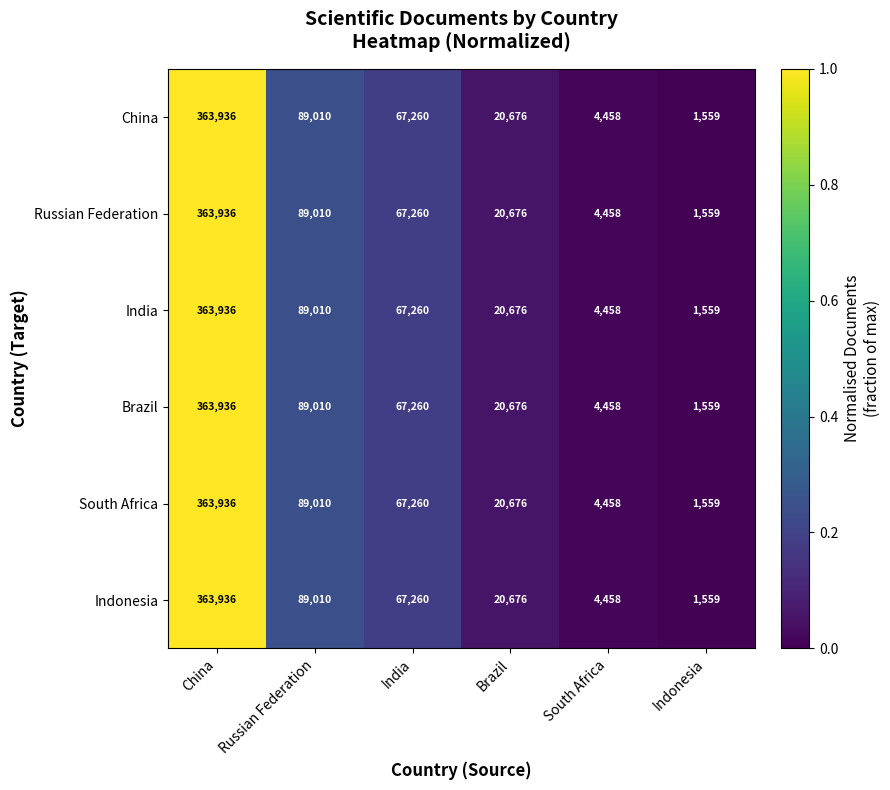

What is the difference between the China values at India and China?

296676